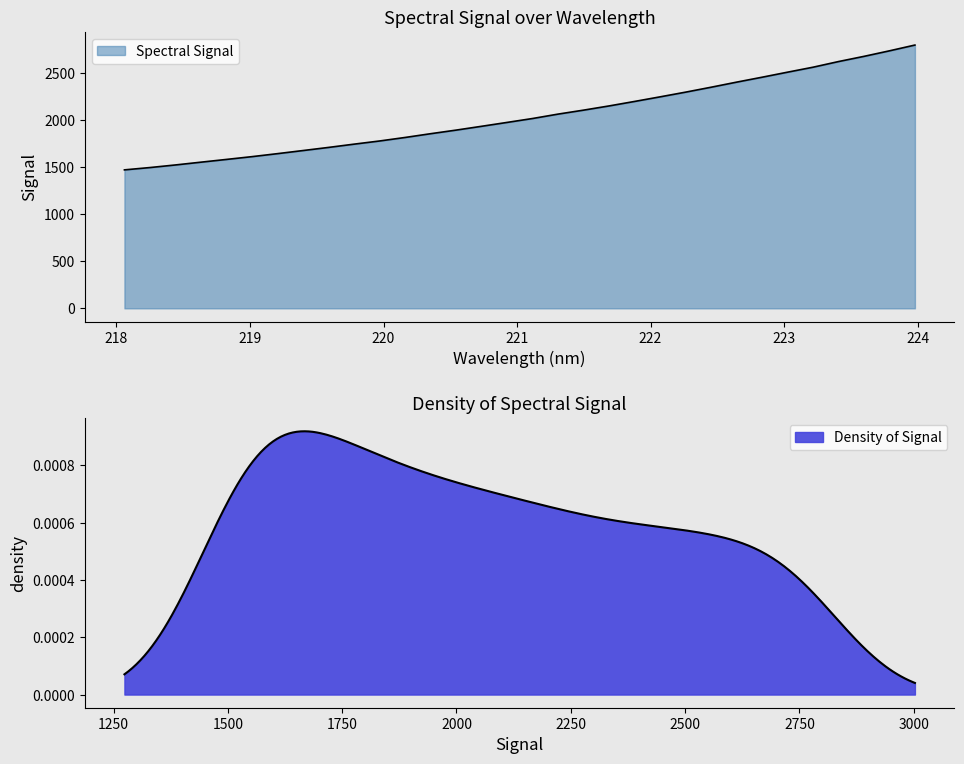

Approximately how many times larger is the value at 221.6902 compared to 219.3979?

1.3